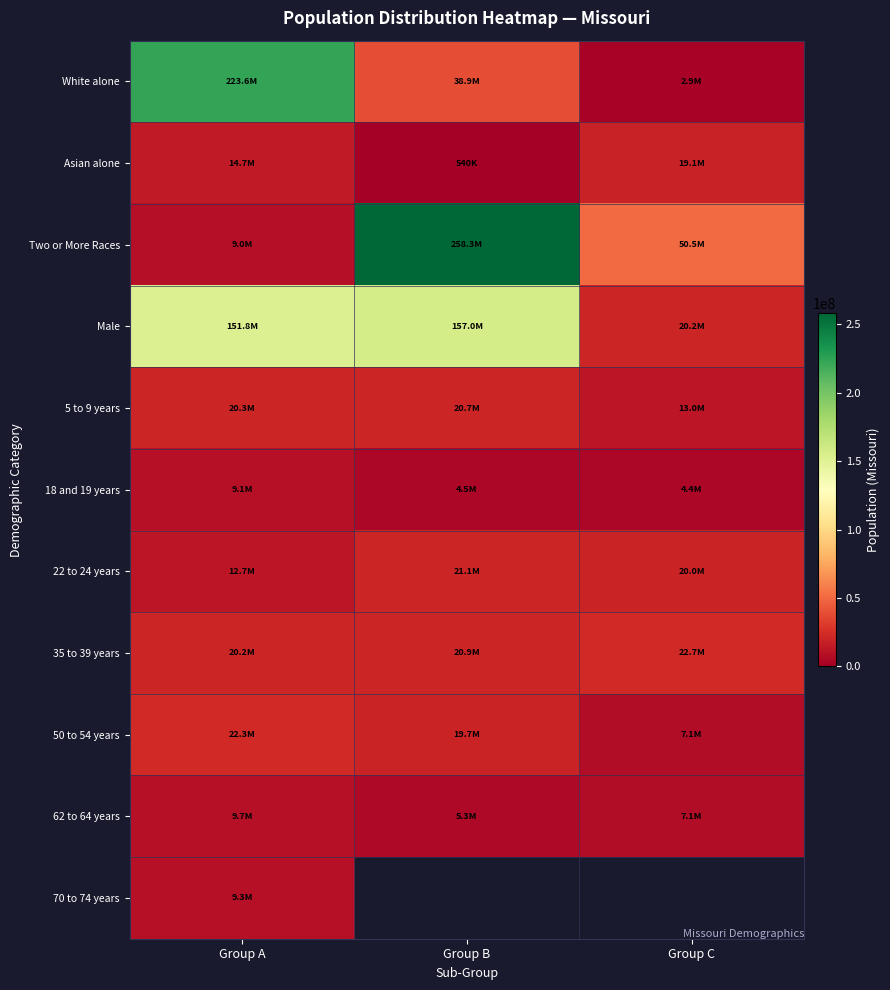

Between Group C and Group A, which is larger?

Group A